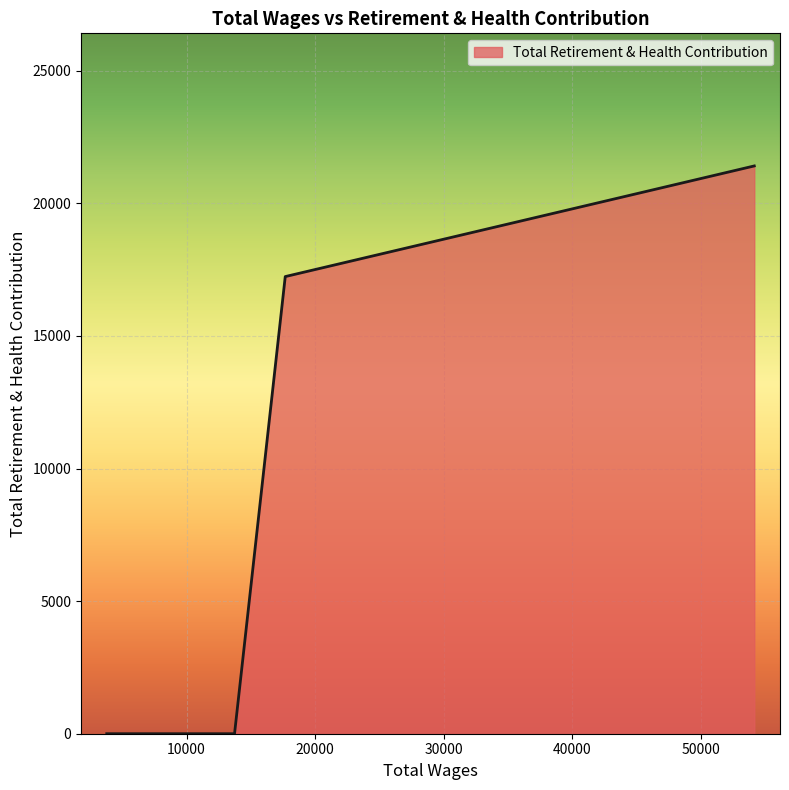

What is the difference between the maximum and minimum values?

21409